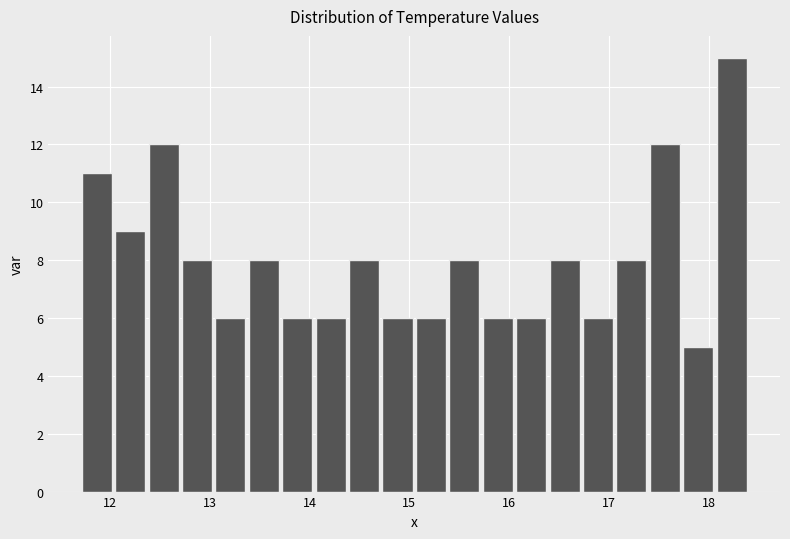

Around what value on the x-axis is the tallest bar? Give the approximate position of its centre, as read against the axis.

18.2